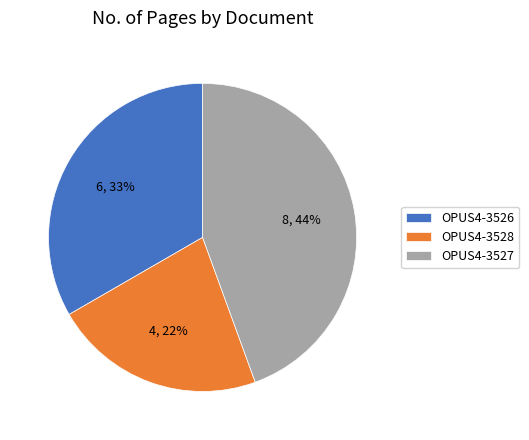

Which has a higher value, OPUS4-3527 or OPUS4-3528?

OPUS4-3527